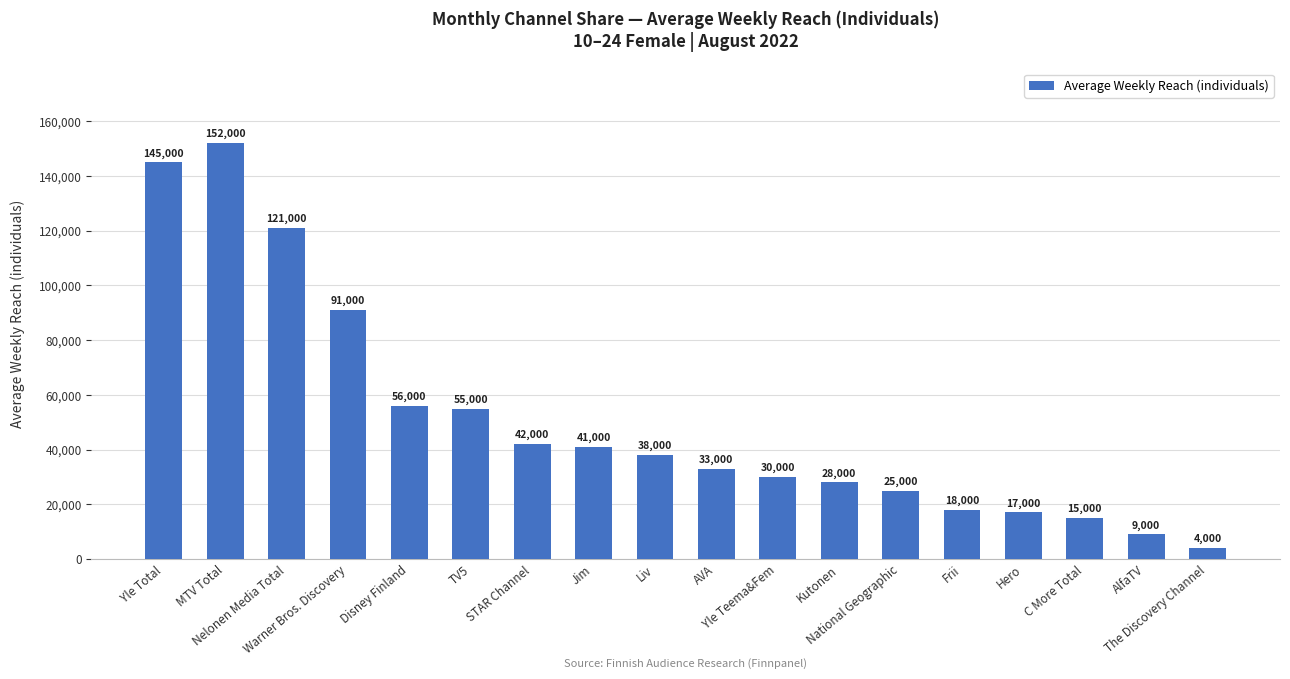

Rank the categories by value from highest to lowest.

MTV Total, Yle Total, Nelonen Media Total, Warner Bros. Discovery, Disney Finland, TV5, STAR Channel, Jim, Liv, AVA, Yle Teema&Fem, Kutonen, National Geographic, Frii, Hero, C More Total, AlfaTV, The Discovery Channel